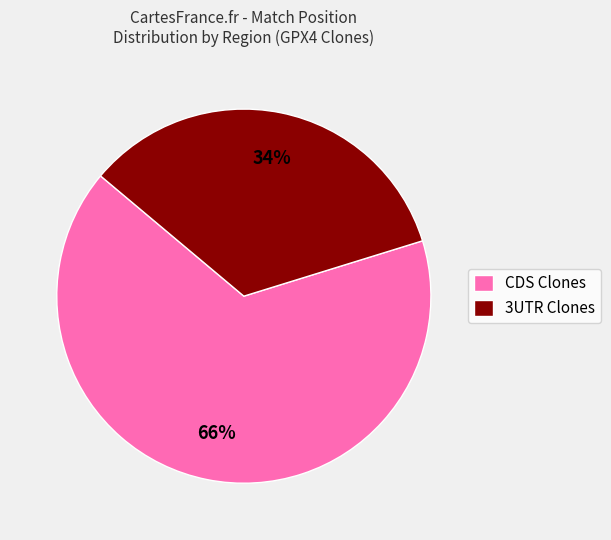

Count the number of slices in the pie.

2